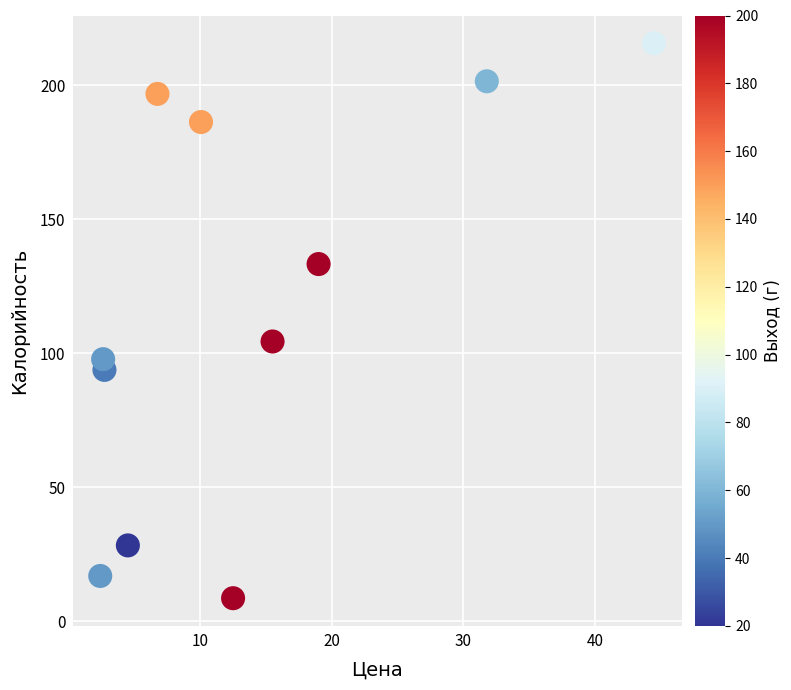

What Y value in the scatter plot is closest to 112?

104.4